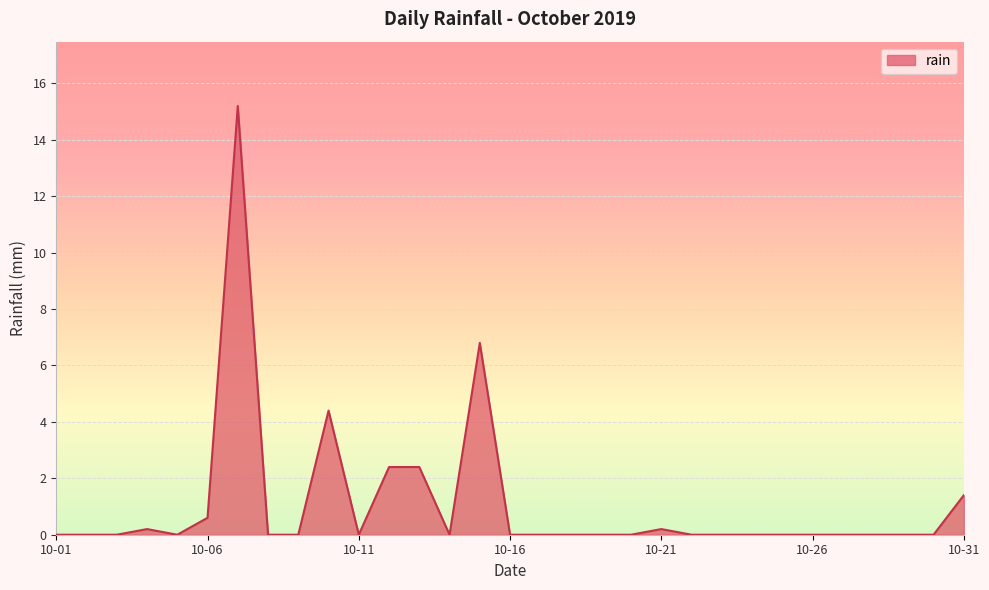

What is the difference between the maximum and minimum values?

15.2